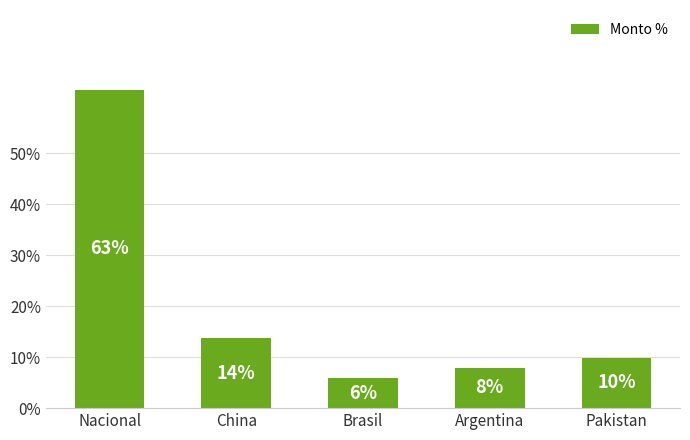

Does the chart contain any negative values?

No